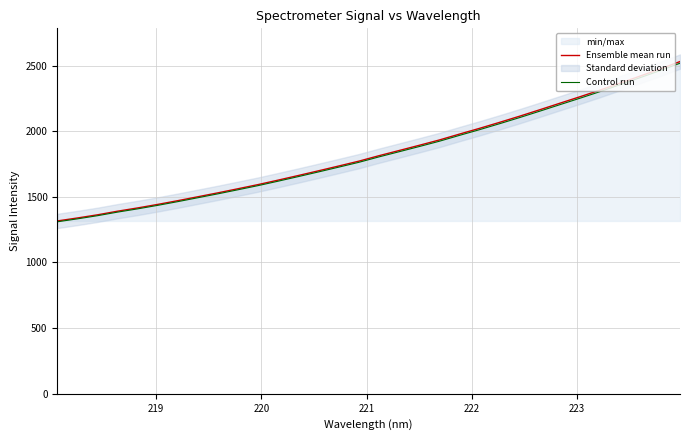

What is the maximum value for Ensemble mean run?

2530.3